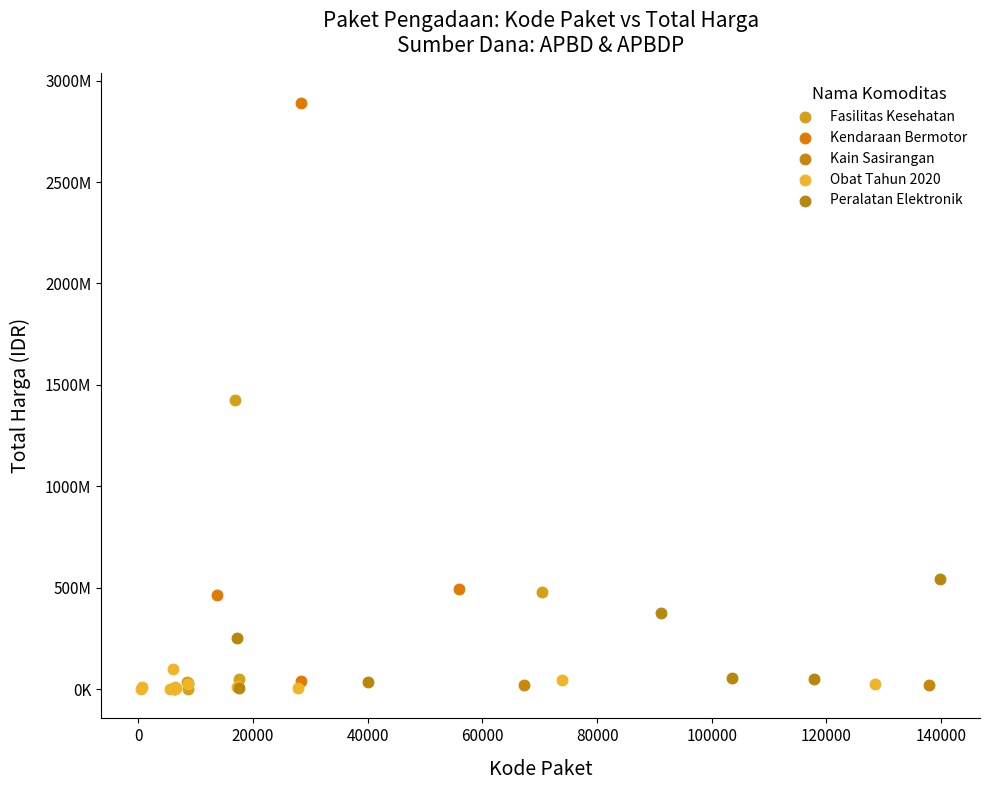

What are all the series names shown in the legend?

Fasilitas Kesehatan, Kendaraan Bermotor, Kain Sasirangan, Obat Tahun 2020, Peralatan Elektronik